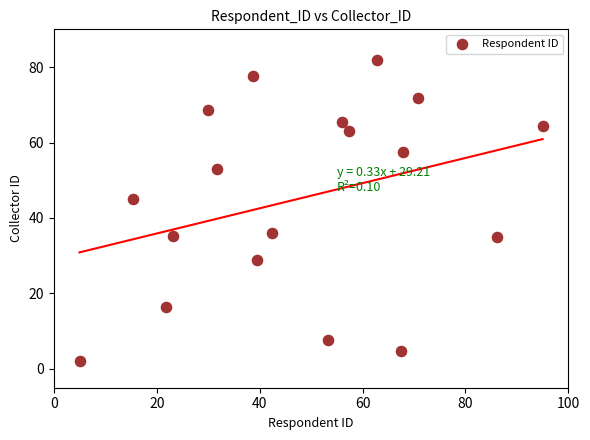

What is the range of Y values (max minus min)?

80.0